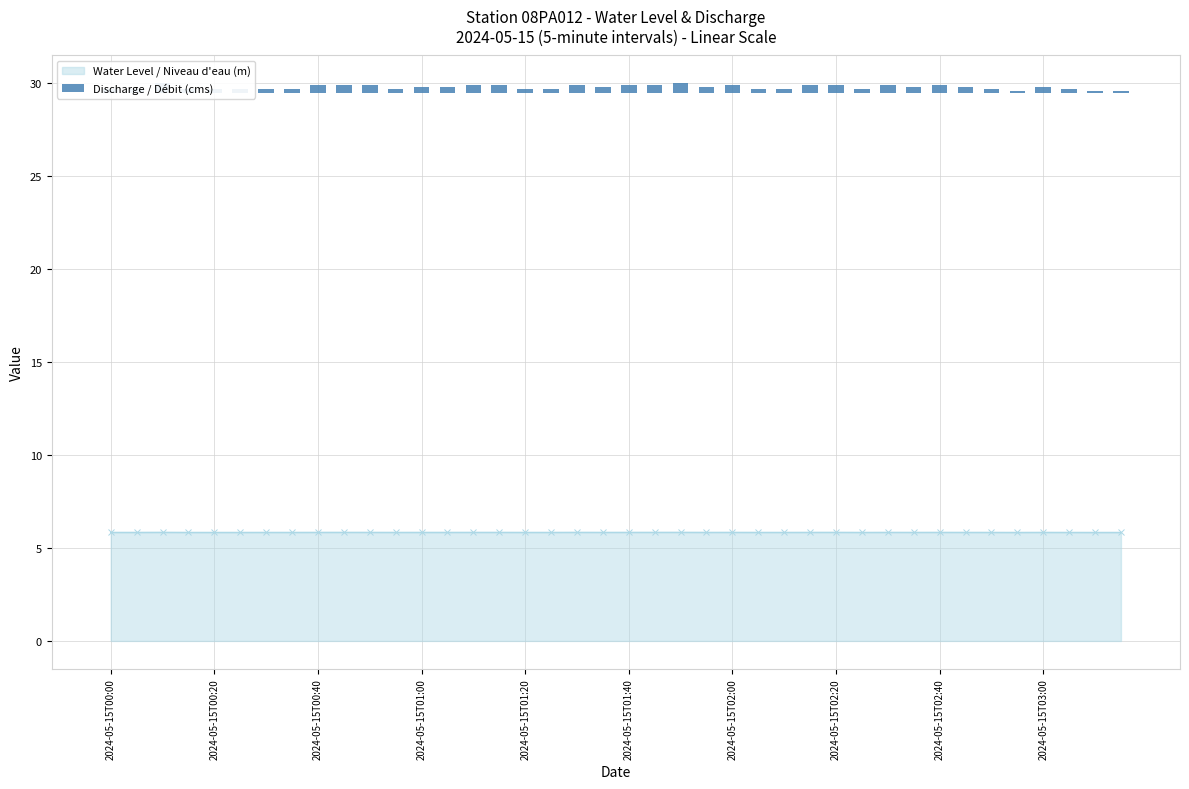

What is the difference between the second highest and second lowest values?

0.4